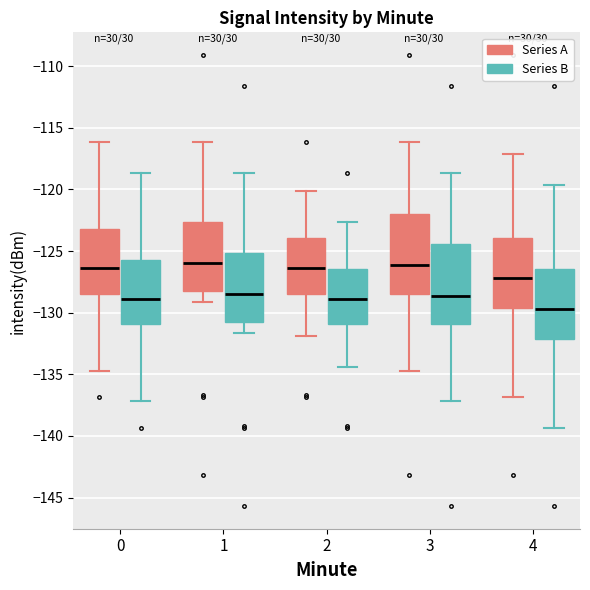

Reading left to right, read every box against the y-axis: the position of its median line, the range the box covers, and the ends of its whiskers. The values are not printed on the chart, so give them approximately, as read against the axis.

0 (Series A): median -126.5, box -128.5 to -123.0, whiskers -134.5 to -116.0
0 (Series B): median -129.0, box -131.0 to -125.5, whiskers -137.0 to -118.5
1 (Series A): median -126.0, box -128.0 to -122.5, whiskers -129.0 to -116.0
1 (Series B): median -128.5, box -130.5 to -125.0, whiskers -131.5 to -118.5
2 (Series A): median -126.5, box -128.5 to -124.0, whiskers -132.0 to -120.0
2 (Series B): median -129.0, box -131.0 to -126.5, whiskers -134.5 to -122.5
3 (Series A): median -126.0, box -128.5 to -122.0, whiskers -134.5 to -116.0
3 (Series B): median -128.5, box -131.0 to -124.5, whiskers -137.0 to -118.5
4 (Series A): median -127.0, box -129.5 to -124.0, whiskers -137.0 to -117.0
4 (Series B): median -129.5, box -132.0 to -126.5, whiskers -139.5 to -119.5